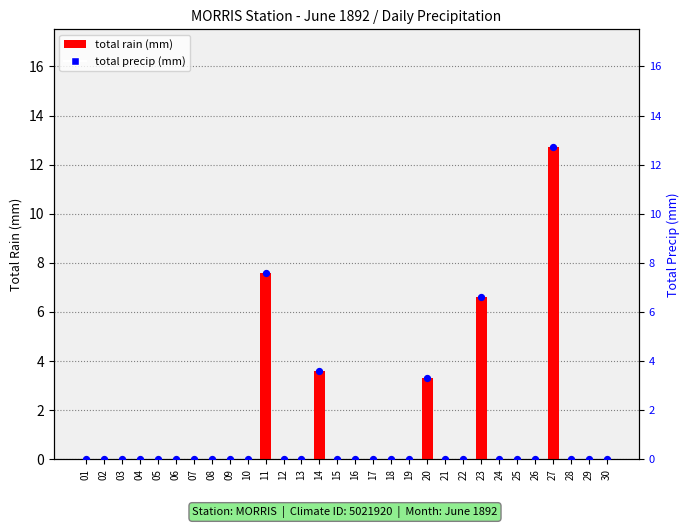

At which category is the sum across all series the highest?

27